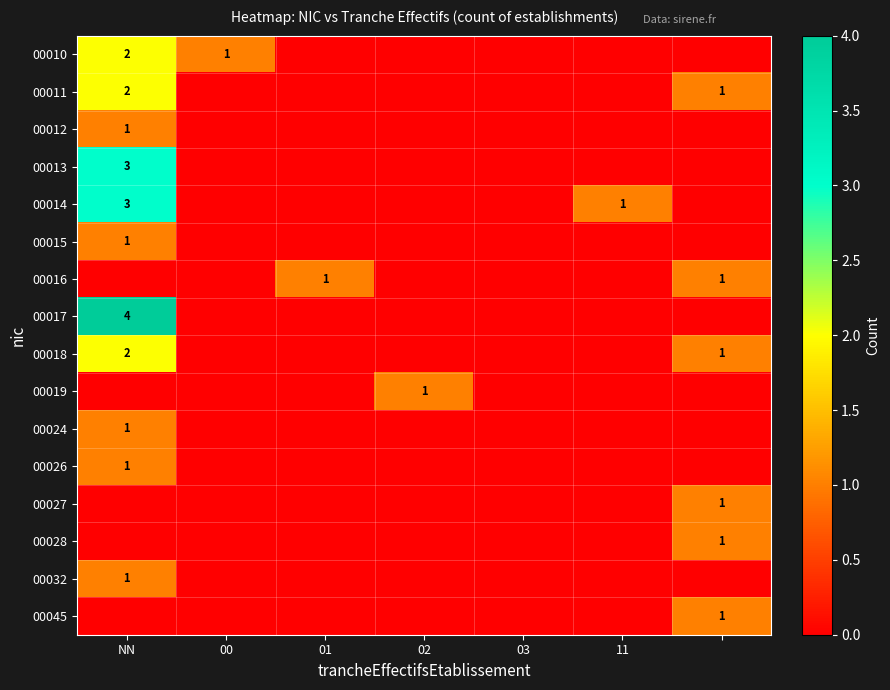

Which series has the largest total across all categories?

00014